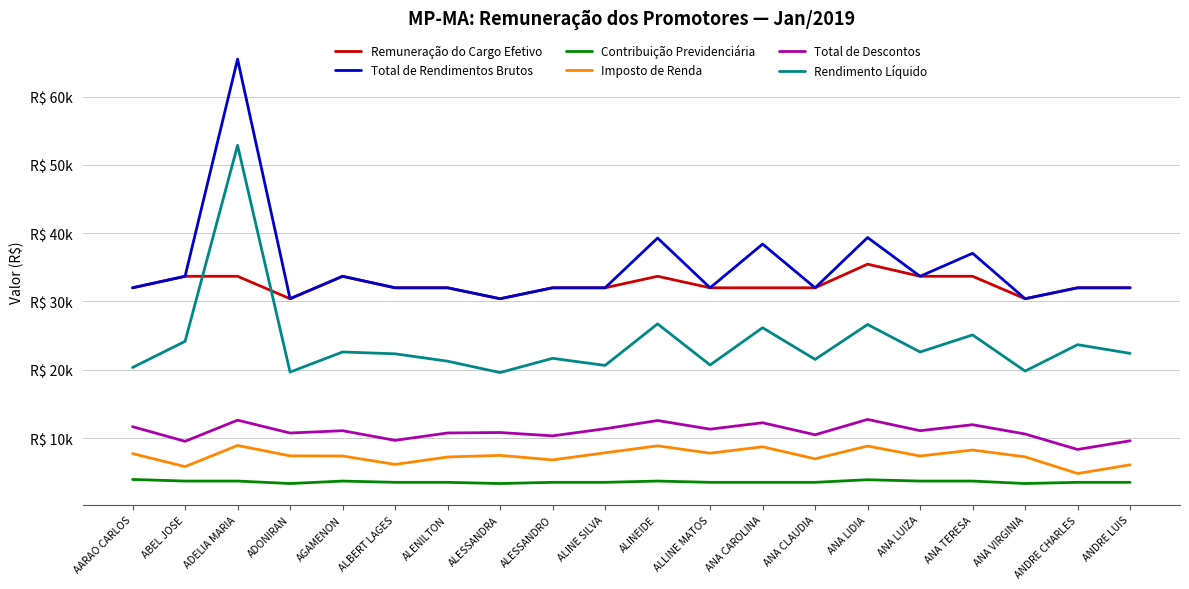

What are all the series names shown in the legend?

Remuneração do Cargo Efetivo, Total de Rendimentos Brutos, Contribuição Previdenciária, Imposto de Renda, Total de Descontos, Rendimento Líquido